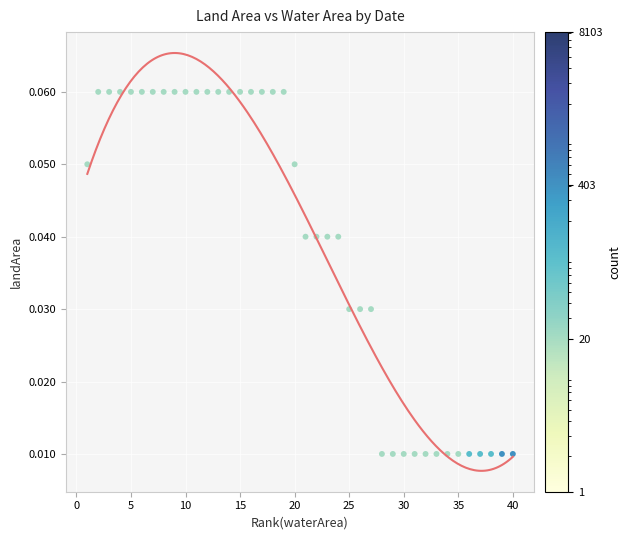

What is the range of X values (max minus min)?

39.0